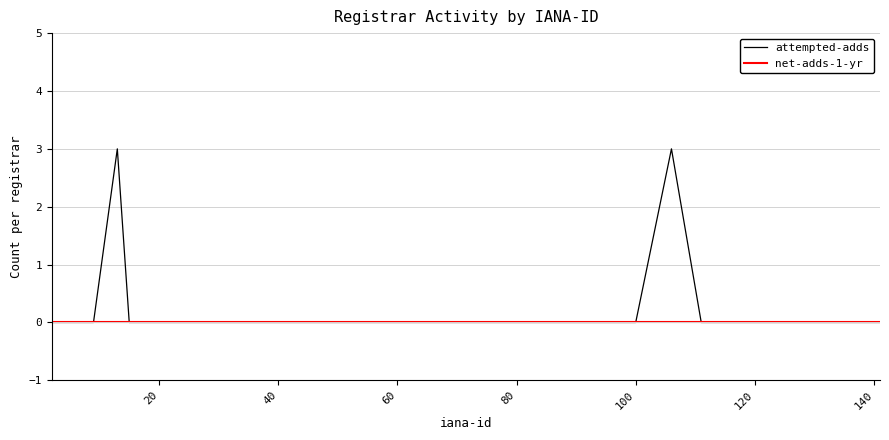

Rank the series by their maximum value, from lowest to highest.

net-adds-1-yr, attempted-adds